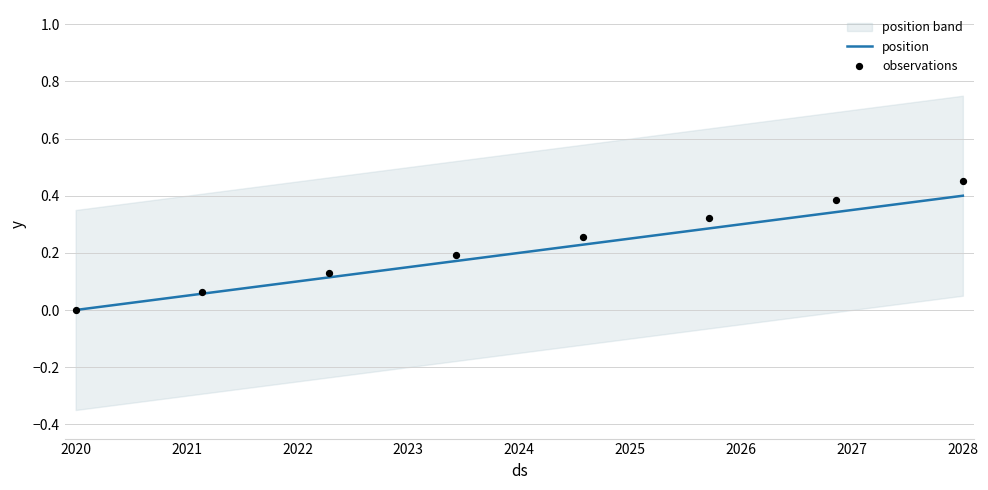

What is the maximum value for position?

0.4